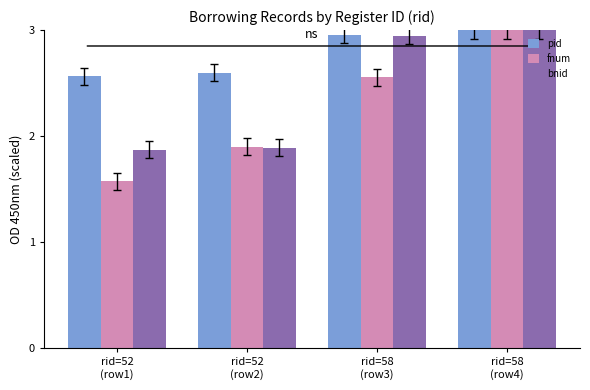

What are all the series names shown in the legend?

pid, fnum, bnid